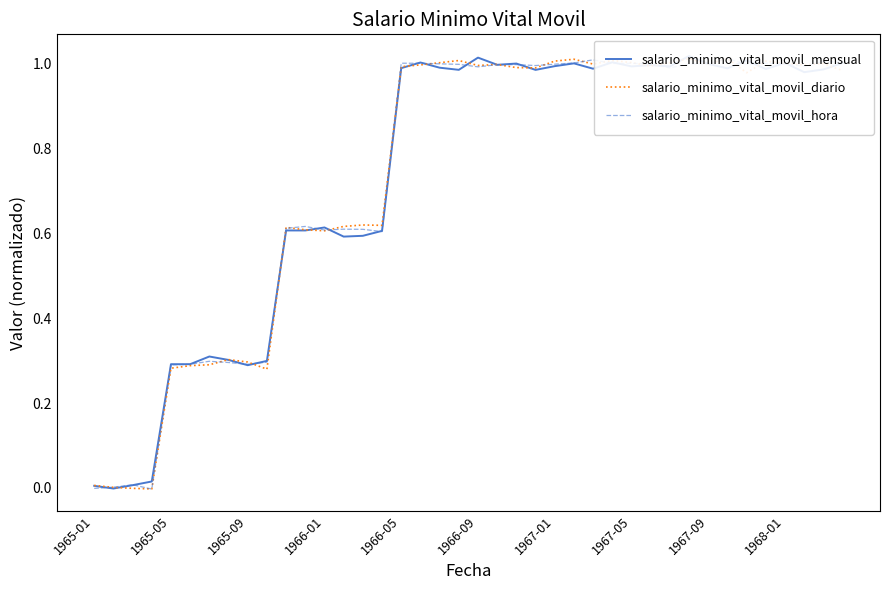

What position from the right is 1966-09?

20